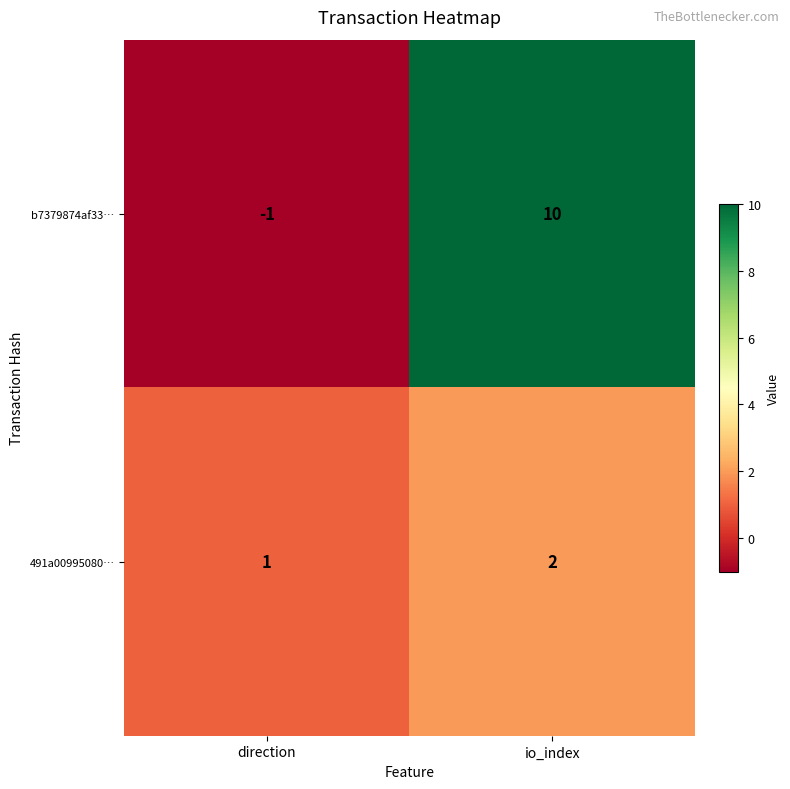

Which series has the largest range (max minus min)?

b7379874af33…